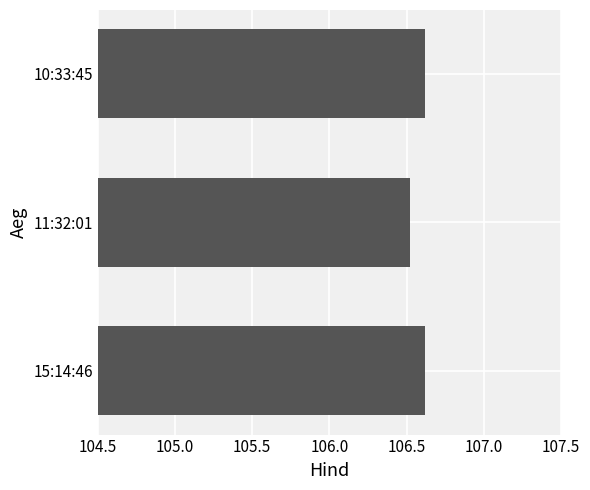

How many bars are there in total?

3